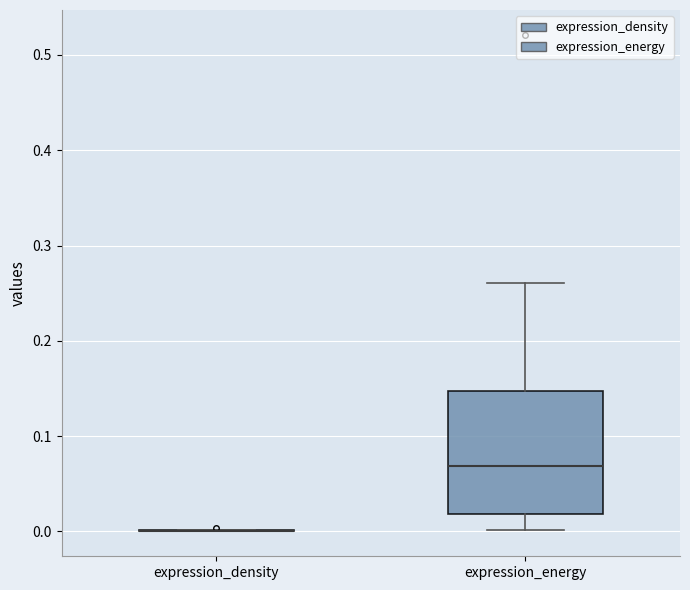

Which box is the tallest, from its lower edge to its upper edge?

expression_energy